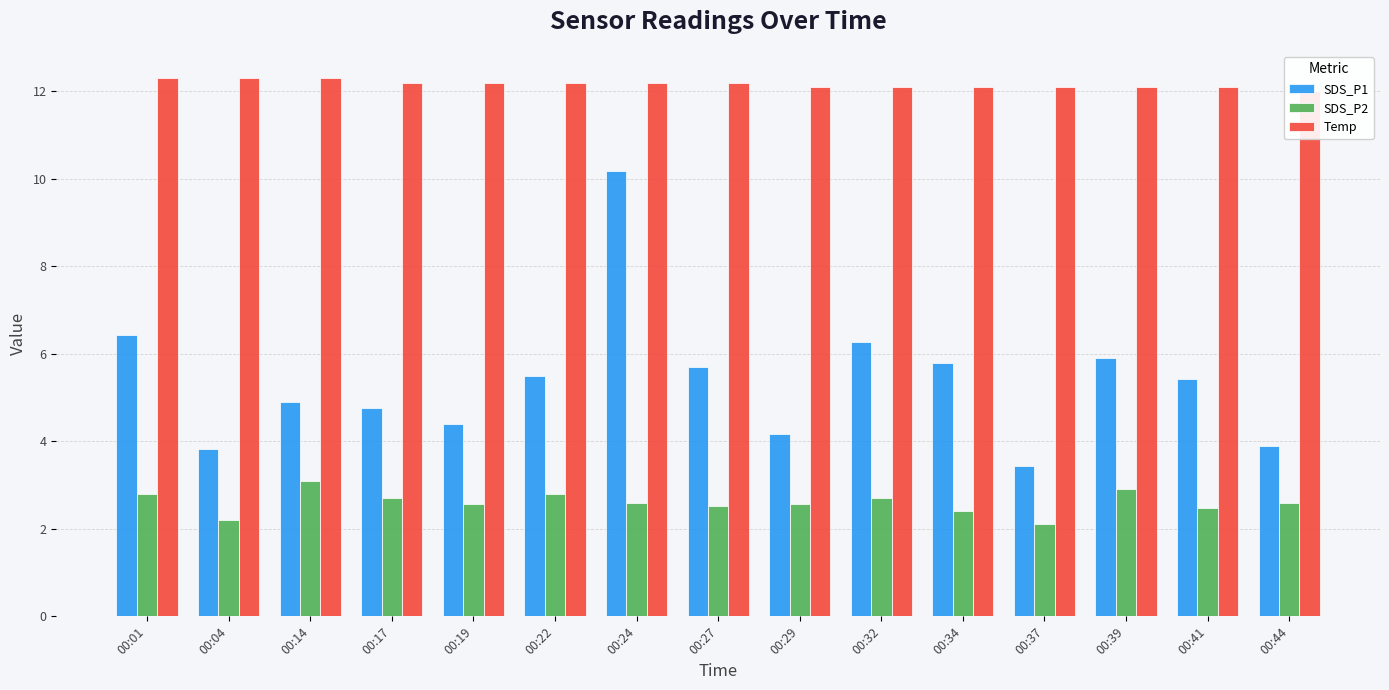

Rank the series by their maximum value, from lowest to highest.

SDS_P2, SDS_P1, Temp